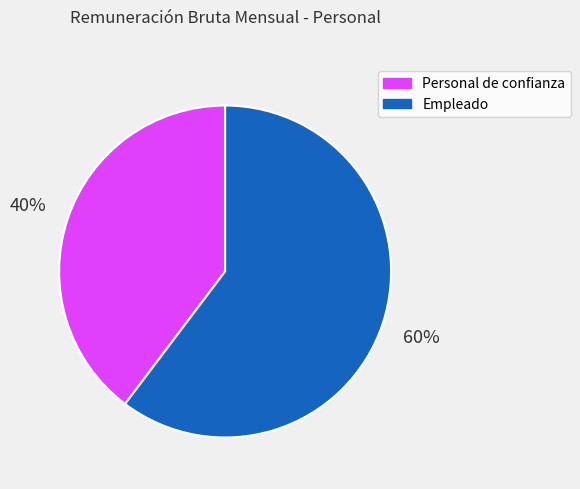

To the nearest percent, what is the average slice percentage?

50%